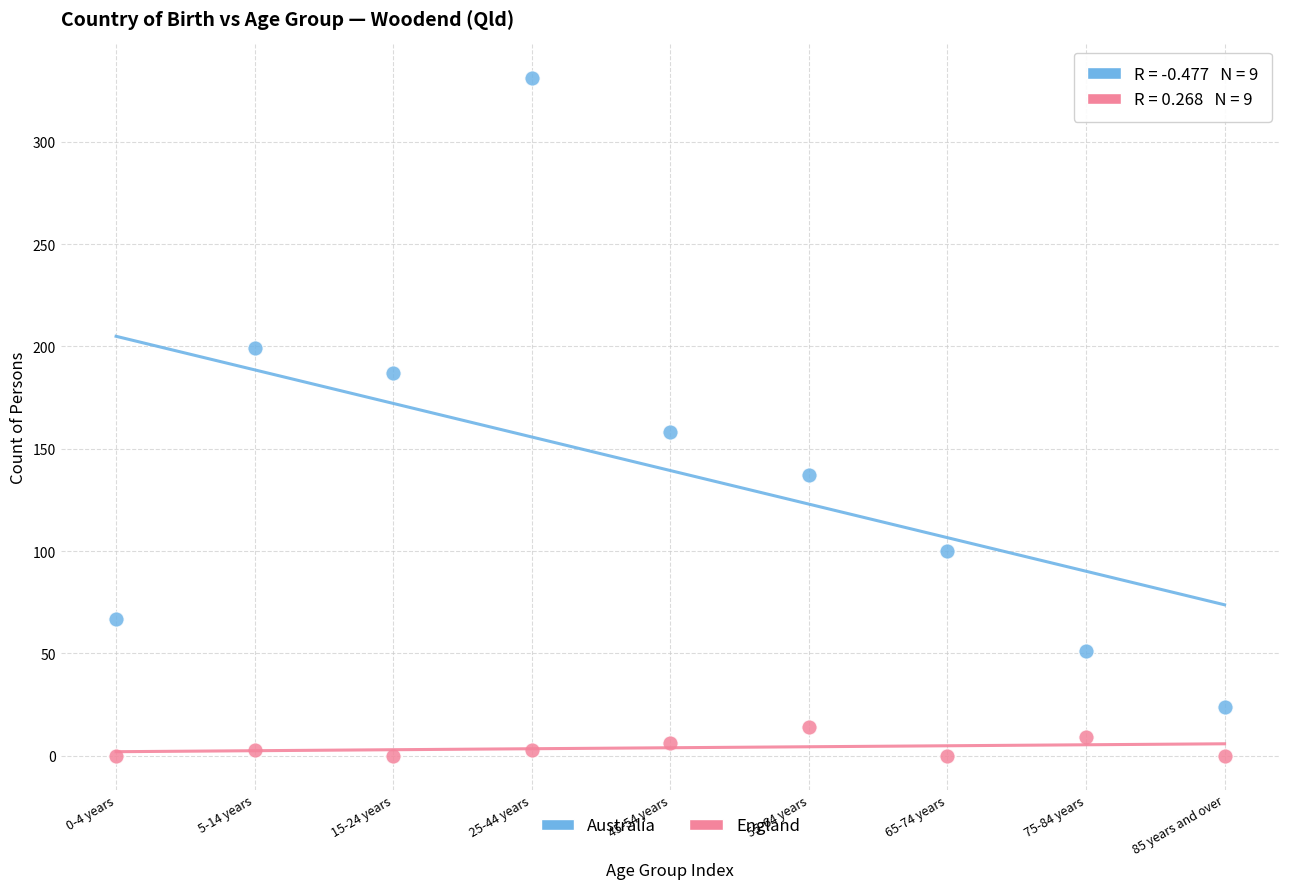

Which series has the largest Y range (max minus min)?

Australia